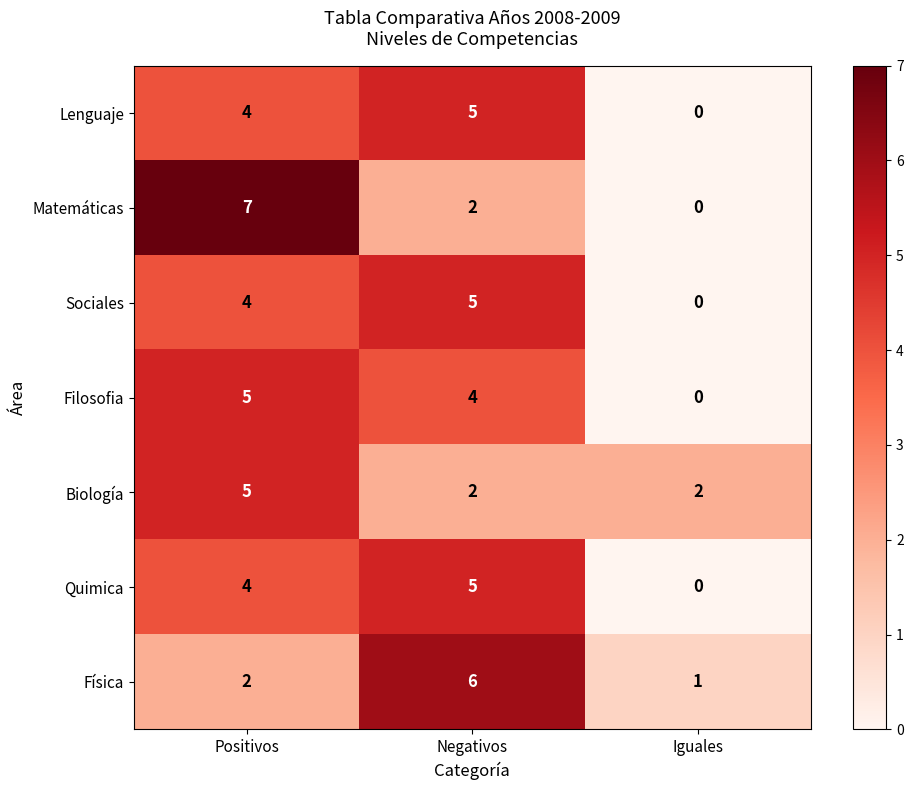

What is the difference between the highest and lowest values at Positivos?

5